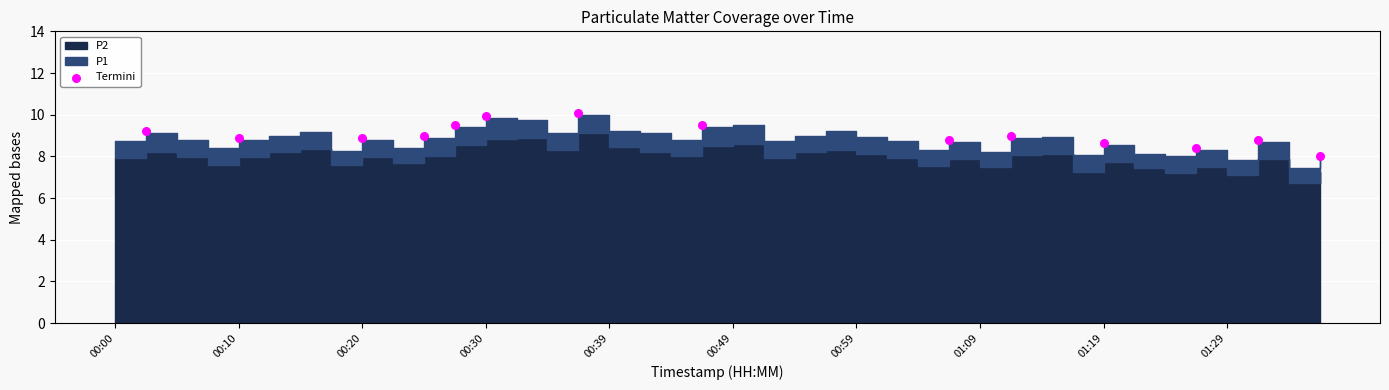

What is the range of Y values (max minus min)?

2.1